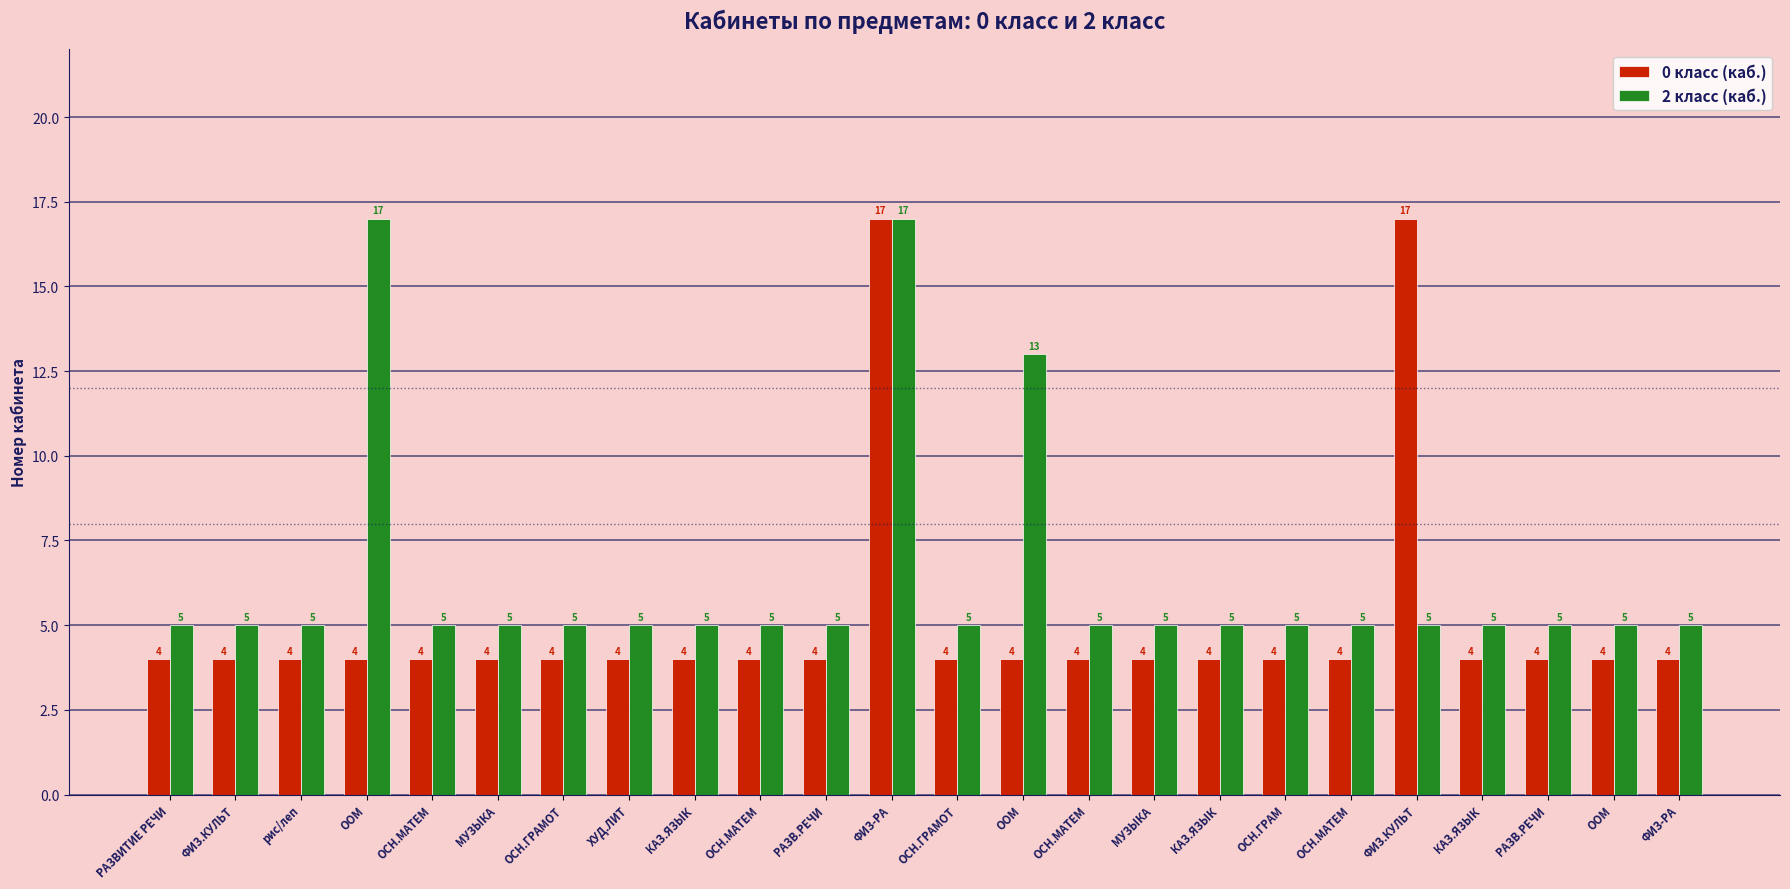

How many bars are there in each group?

2